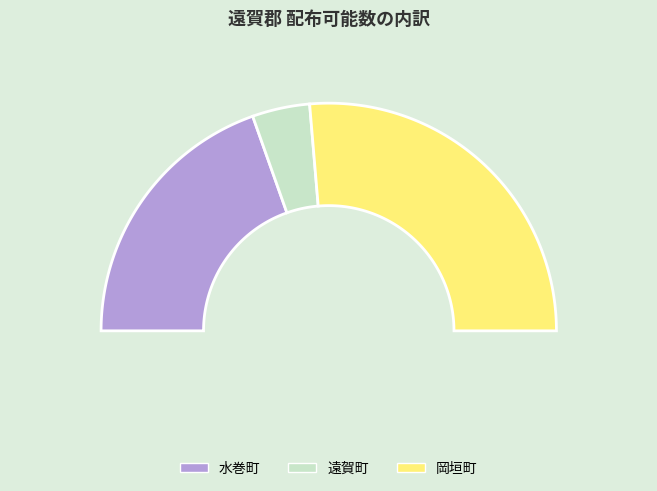

What is the change in value from 水巻町 to 遠賀町?

-3760